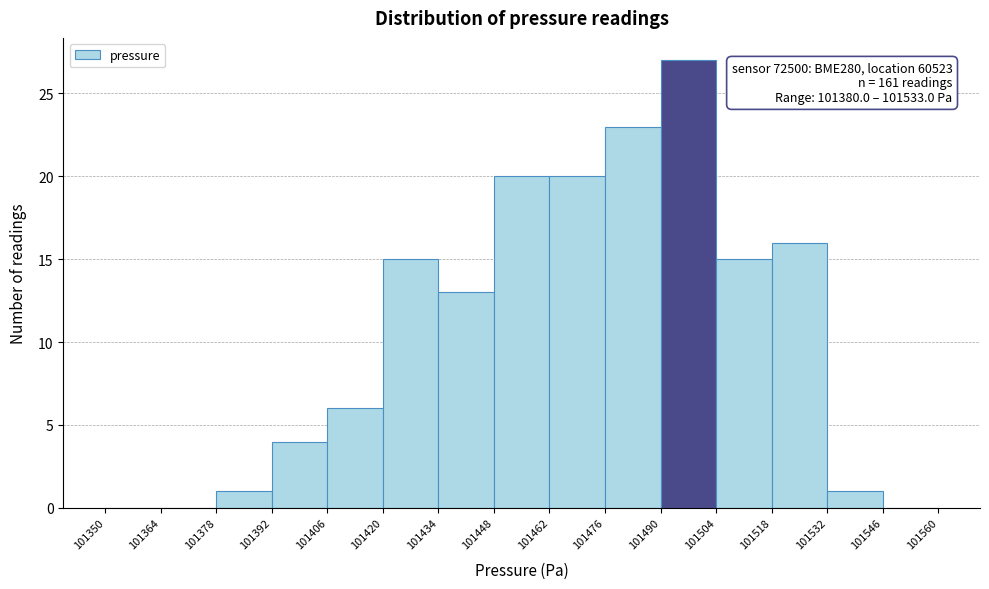

Which range on the x-axis has the tallest bar?

101490 to 101504